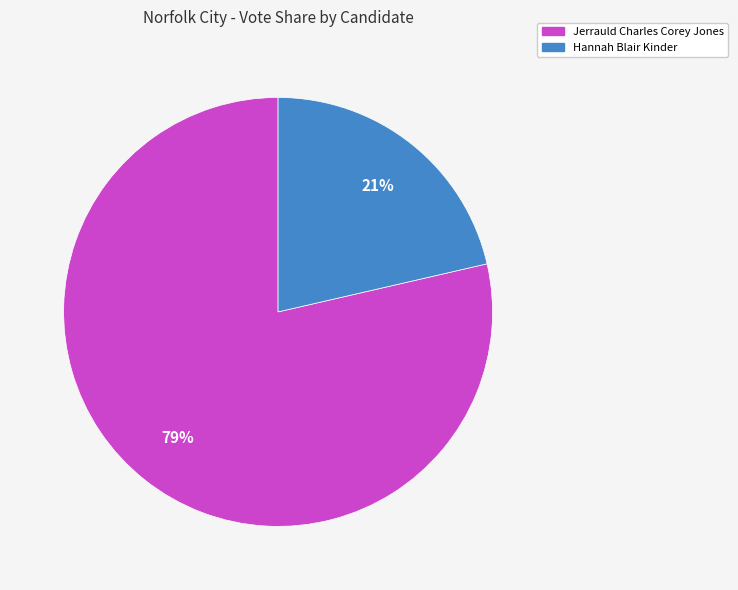

To the nearest percent, what is the combined percentage of Hannah Blair Kinder and Jerrauld Charles Corey Jones?

100%